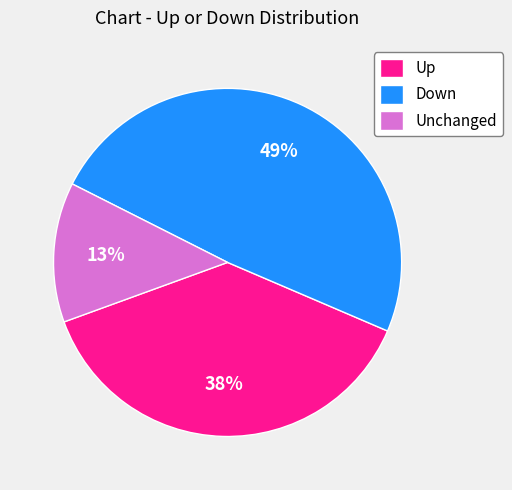

The Unchanged slice represents 26% of the pie. True or false?

False